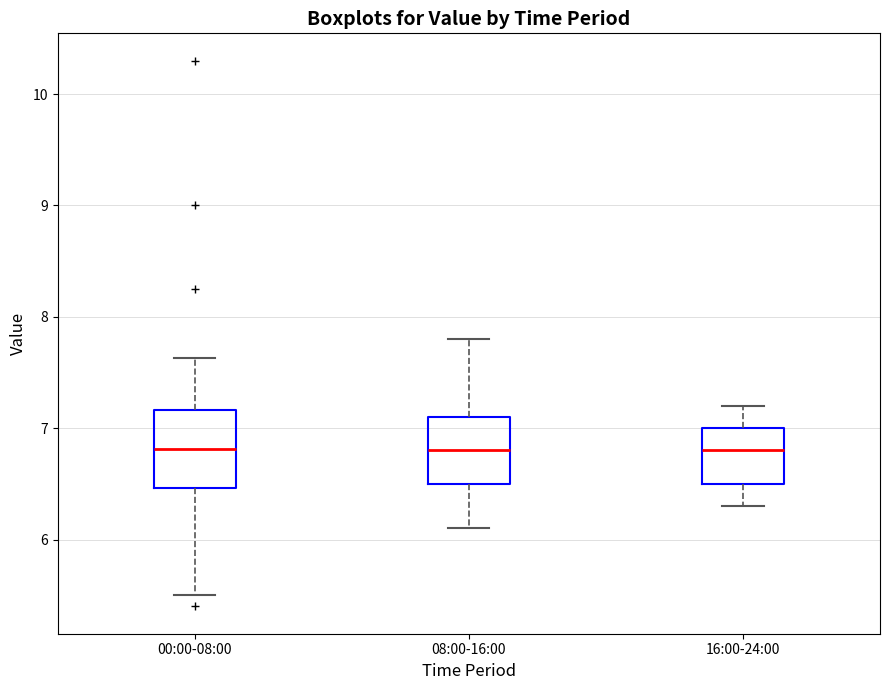

Reading left to right, transcribe this box plot: for each box, give where its median line is, the range the box spans, and where its two whiskers end, as read against the y-axis. The values are not printed on the chart, so give them approximately, as read against the axis.

00:00-08:00: median 6.8, box 6.5 to 7.2, whiskers 5.5 to 7.6
08:00-16:00: median 6.8, box 6.5 to 7.1, whiskers 6.1 to 7.8
16:00-24:00: median 6.8, box 6.5 to 7.0, whiskers 6.3 to 7.2